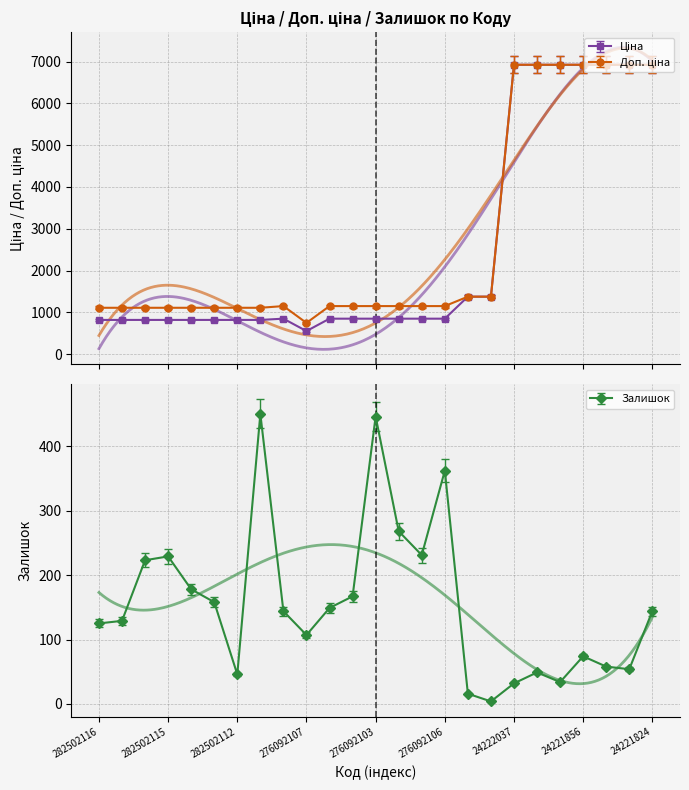

What is the difference between the maximum and minimum values in the Ціна series?

6565.4